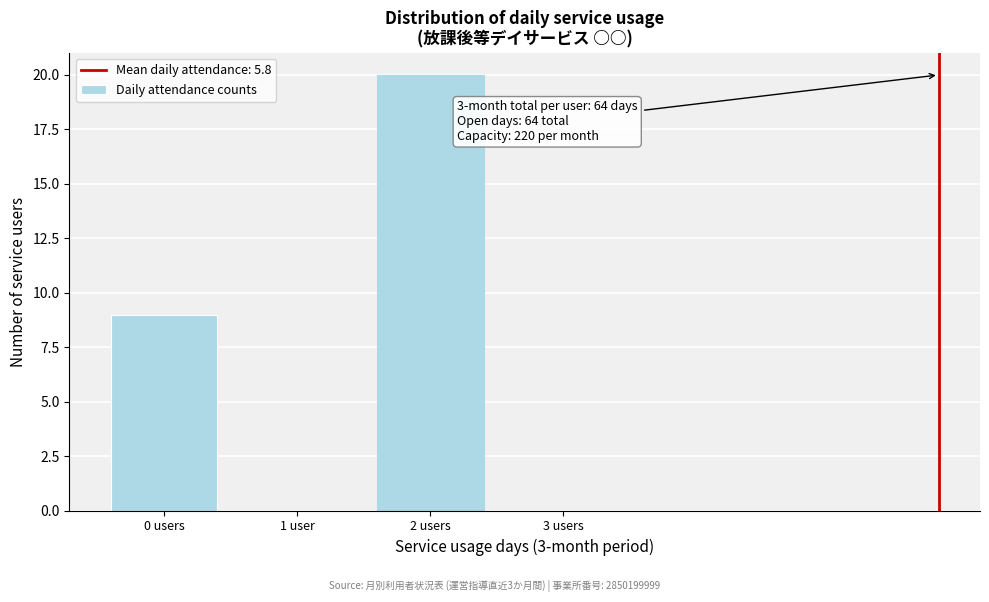

Reading right to left, extract all data points from this chart.

3 users=0	2 users=20	1 user=0	0 users=9